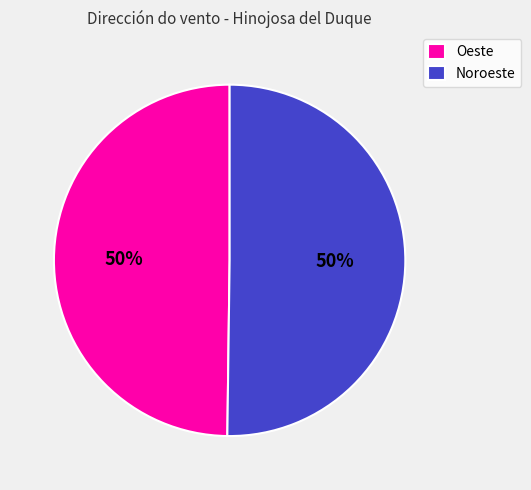

True or false: Noroeste accounts for 50% of the total.

True